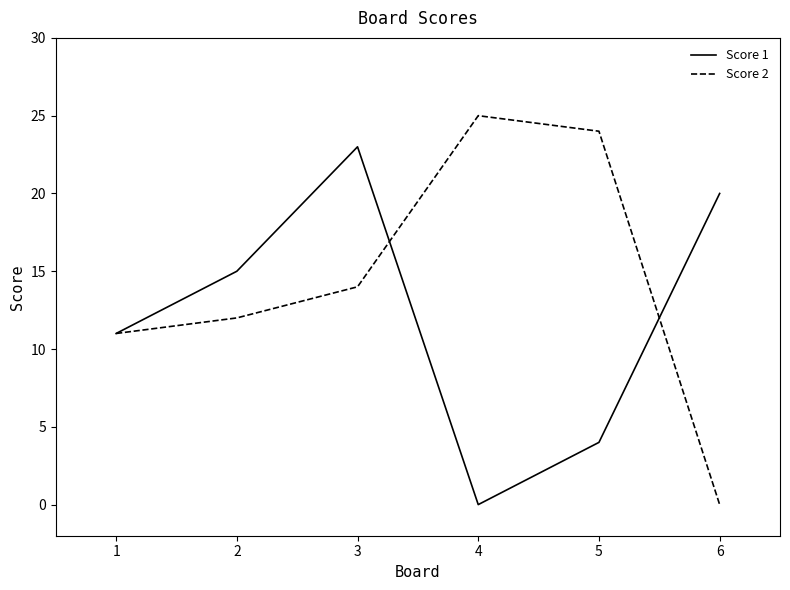

What are all the series names shown in the legend?

Score 1, Score 2